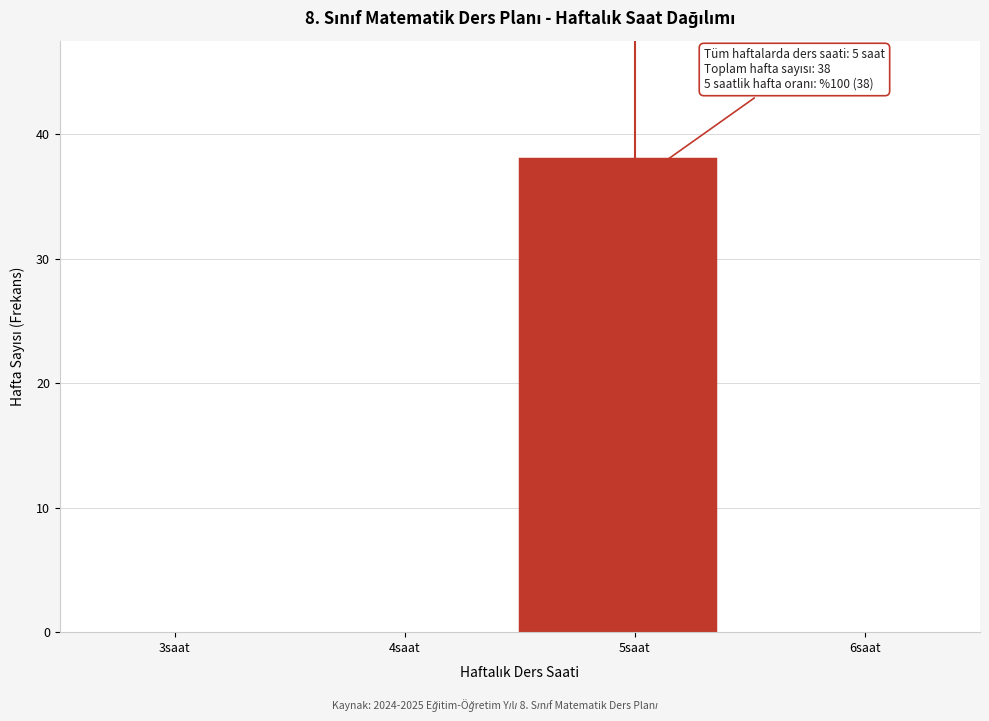

Reading left to right, what are all the values shown in this chart?

3saat=0	4saat=0	5saat=38	6saat=0